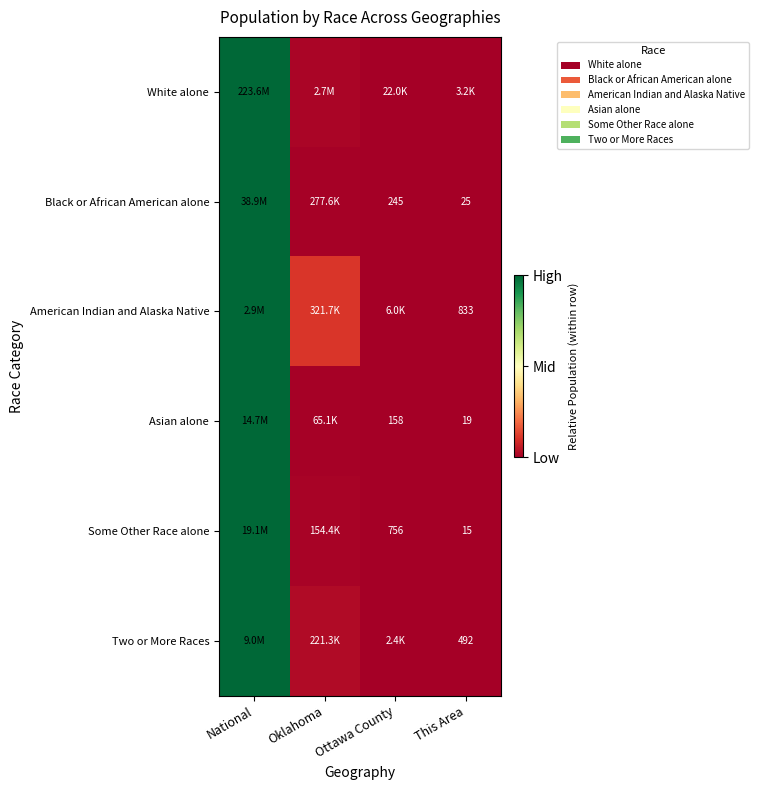

Rank the categories by Asian alone value from highest to lowest.

National, Oklahoma, Ottawa County, This Area